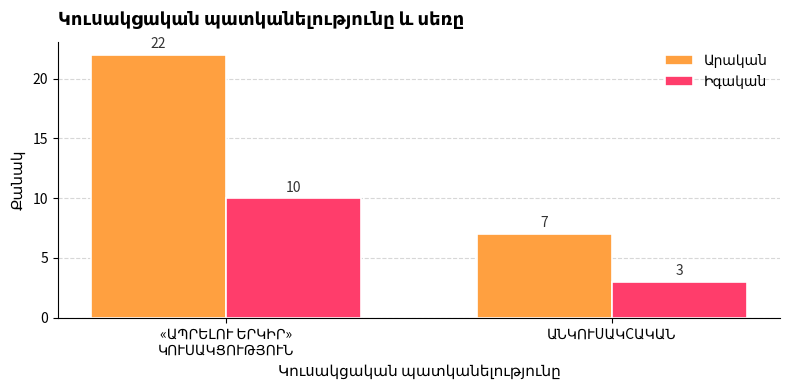

What is the maximum value shown in the chart?

22